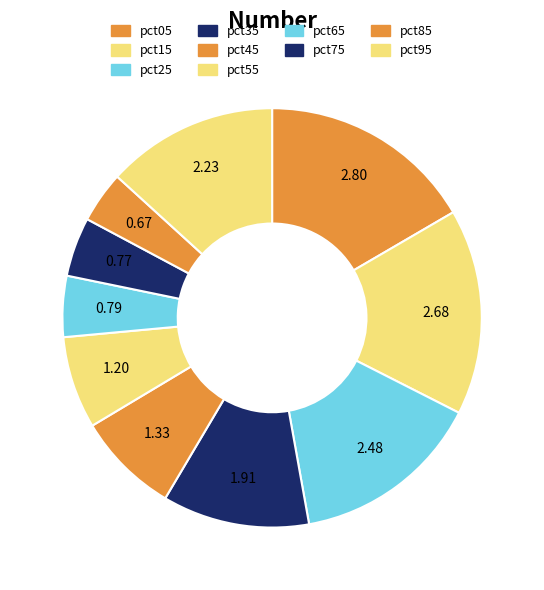

Does pct25 account for over 50% of the chart?

No